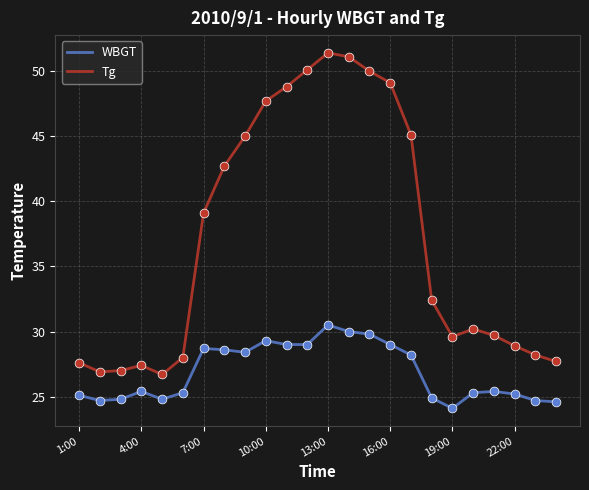

Which series has the largest total across all categories?

Tg